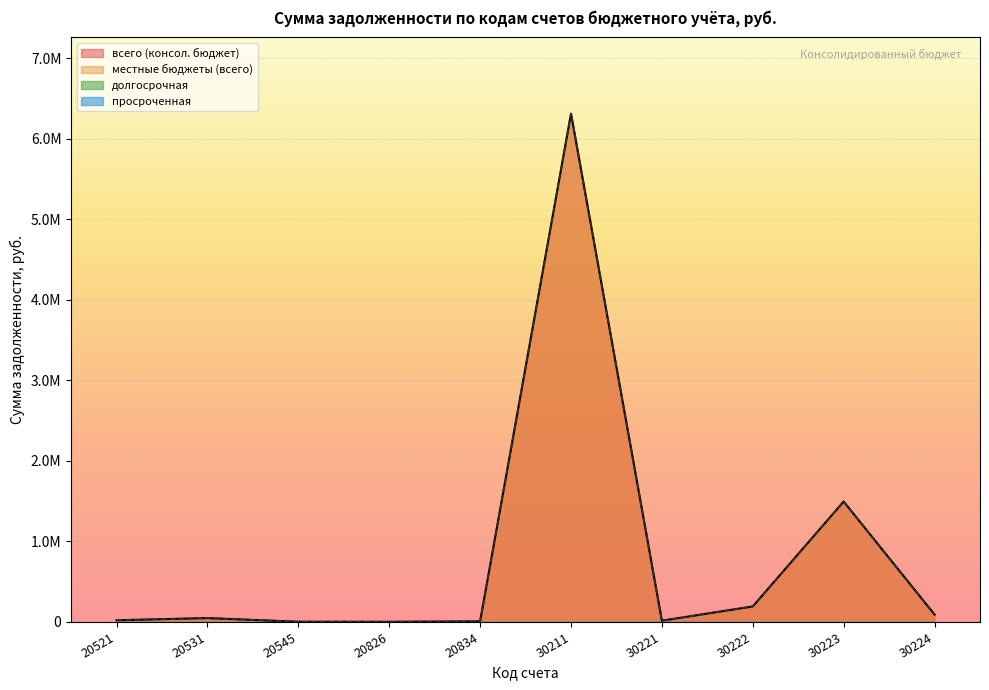

Which has a higher value, 30211 or 20531?

30211